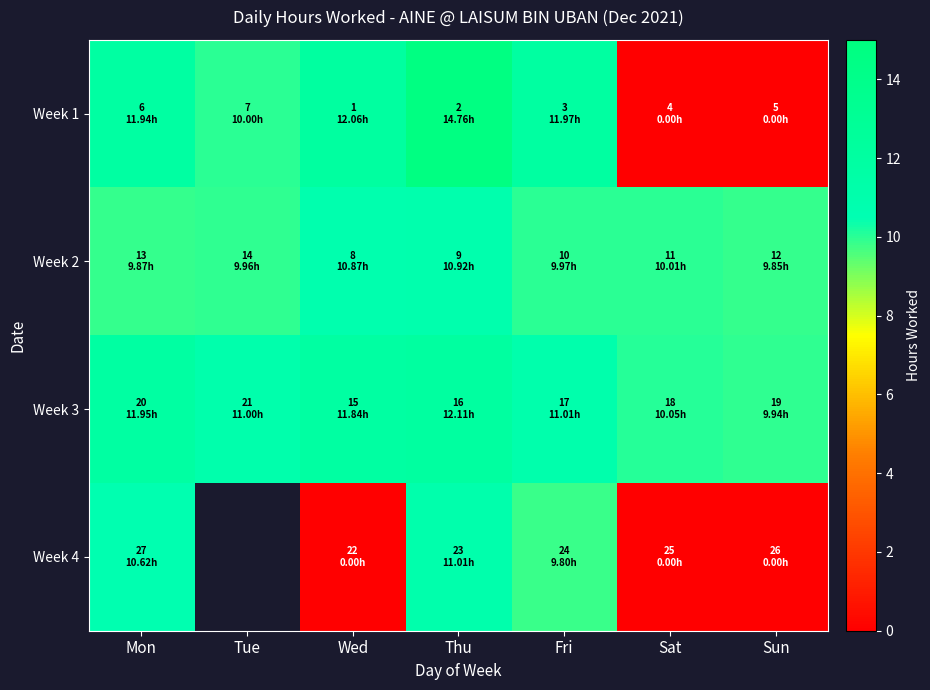

Which label corresponds to the largest value in the chart?

Thu